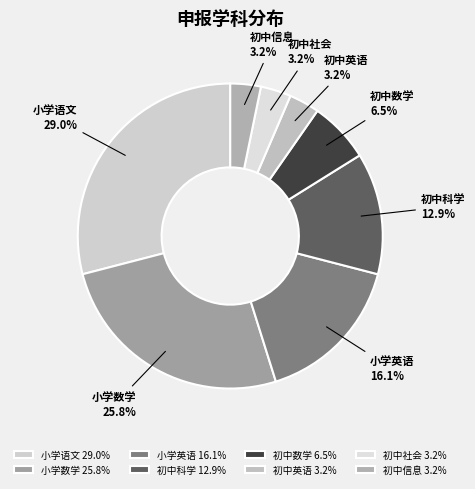

Approximately how many times larger is the value at 小学语文 compared to 小学数学?

1.1